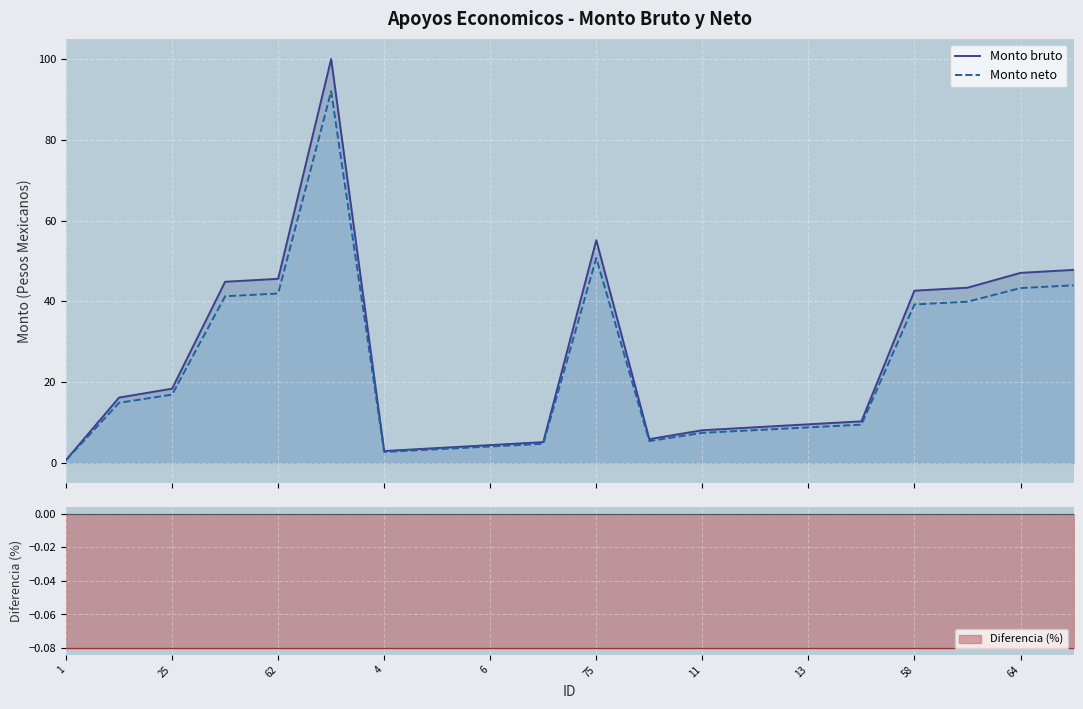

Rank the series by their maximum value, from highest to lowest.

Monto bruto, Monto neto